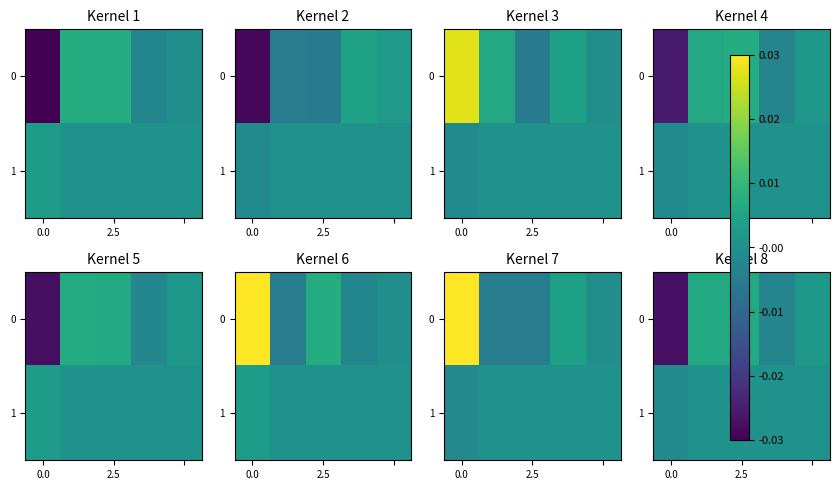

Count the number of categories in the chart.

5